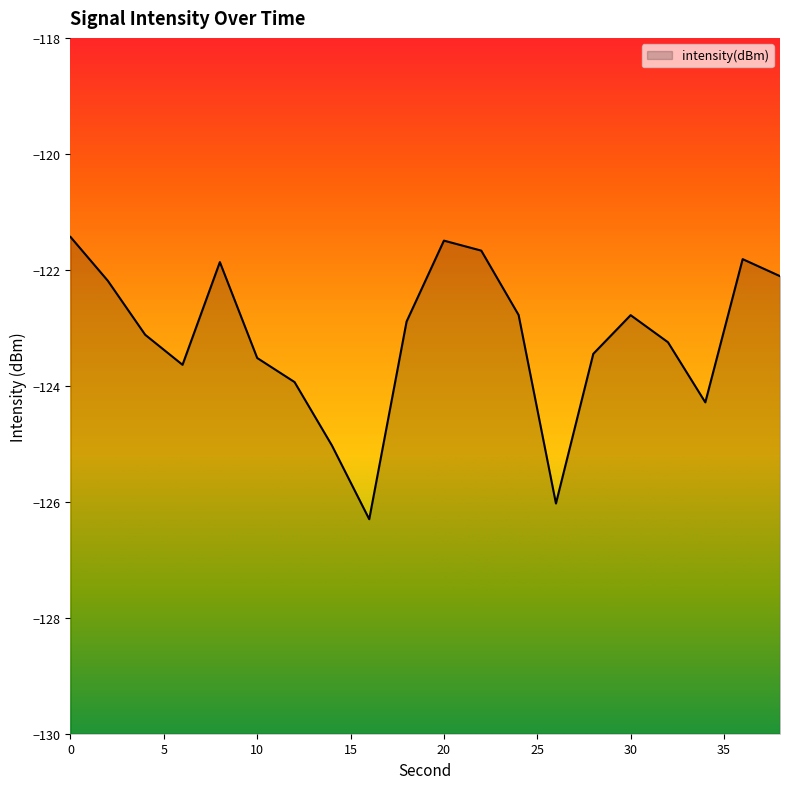

Reading left to right, transcribe all the data shown in this chart.

-121.4	-122.2	-123.1	-123.6	-121.9	-123.5	-123.9	-125.0	-126.3	-122.9	-121.5	-121.7	-122.8	-126.0	-123.4	-122.8	-123.2	-124.3	-121.8	-122.1